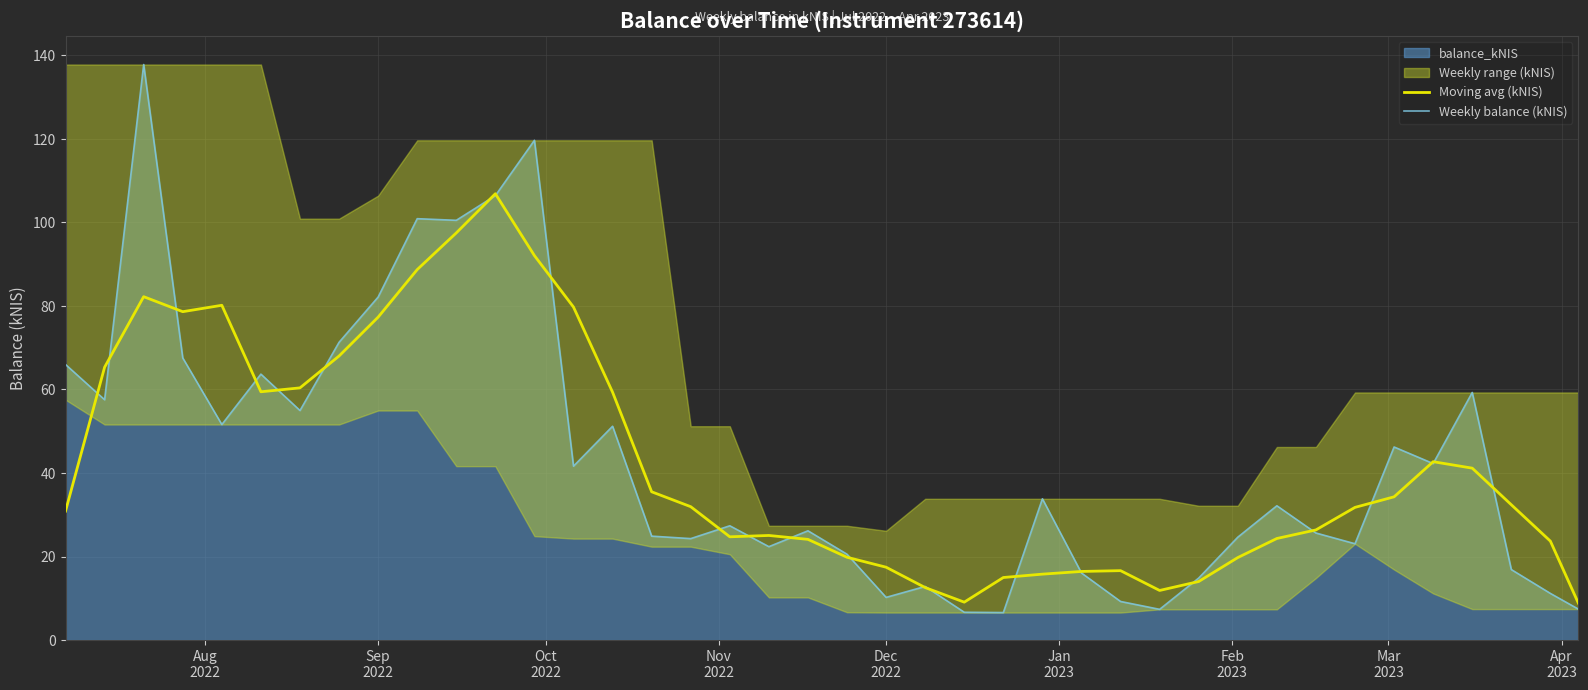

How many data points does each series have?

40